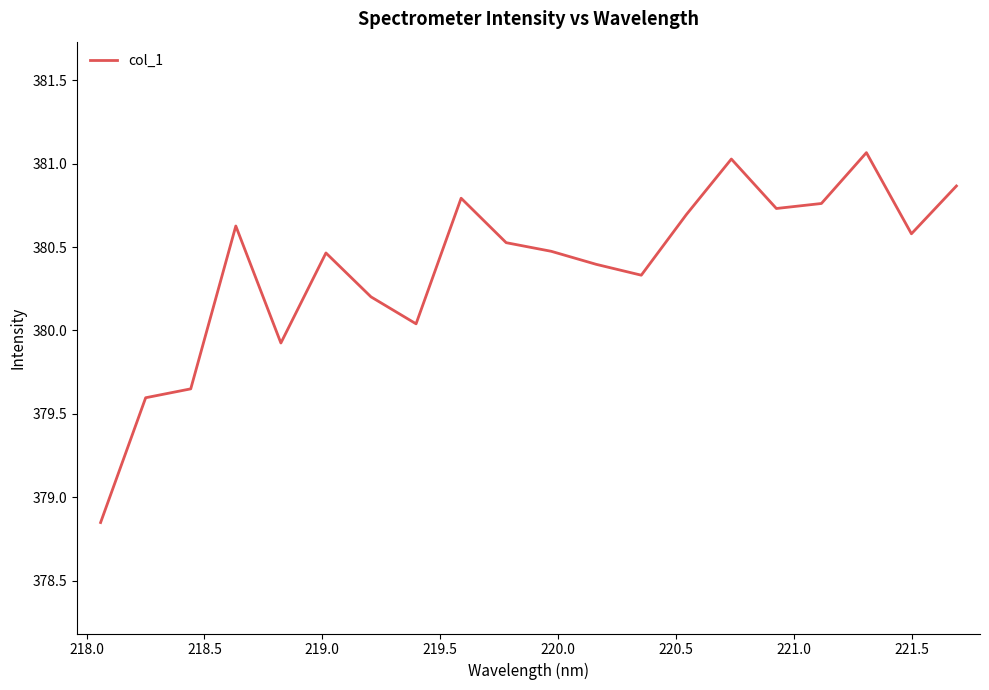

What is the difference between the maximum and minimum values?

2.2